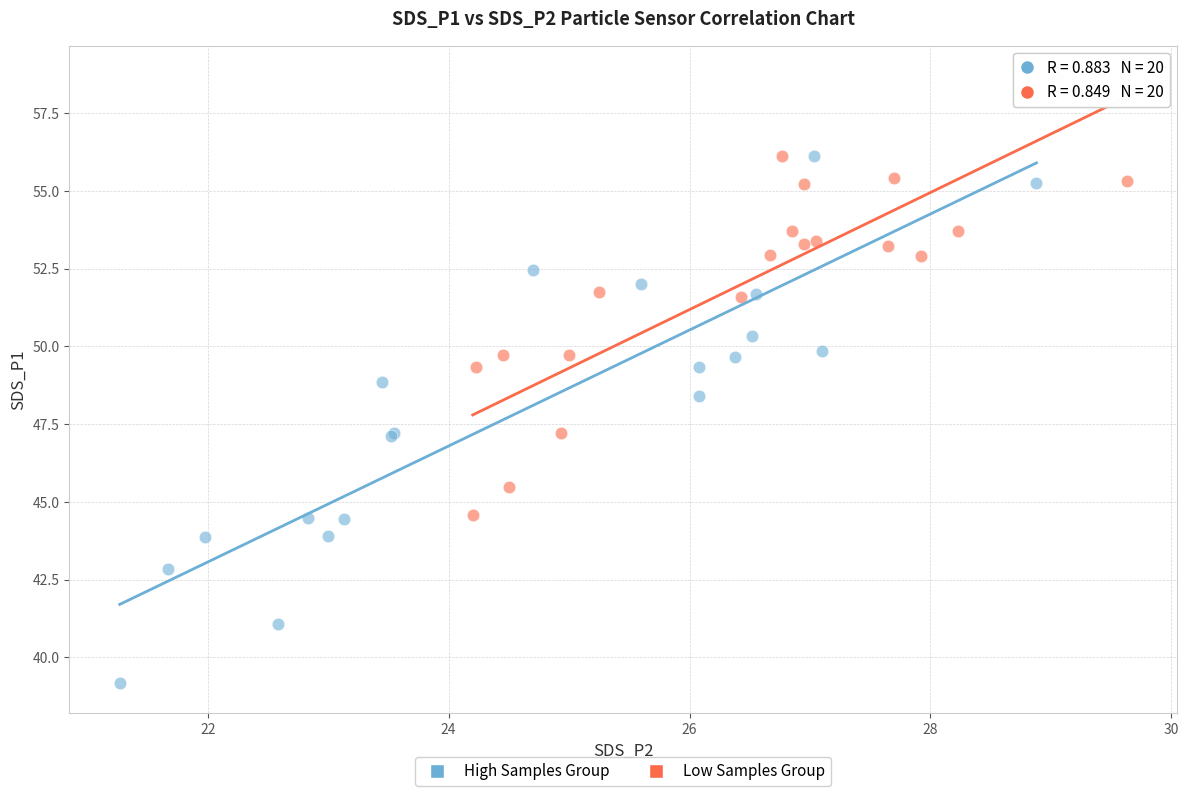

What are all the series names shown in the legend?

High Samples Group, Low Samples Group